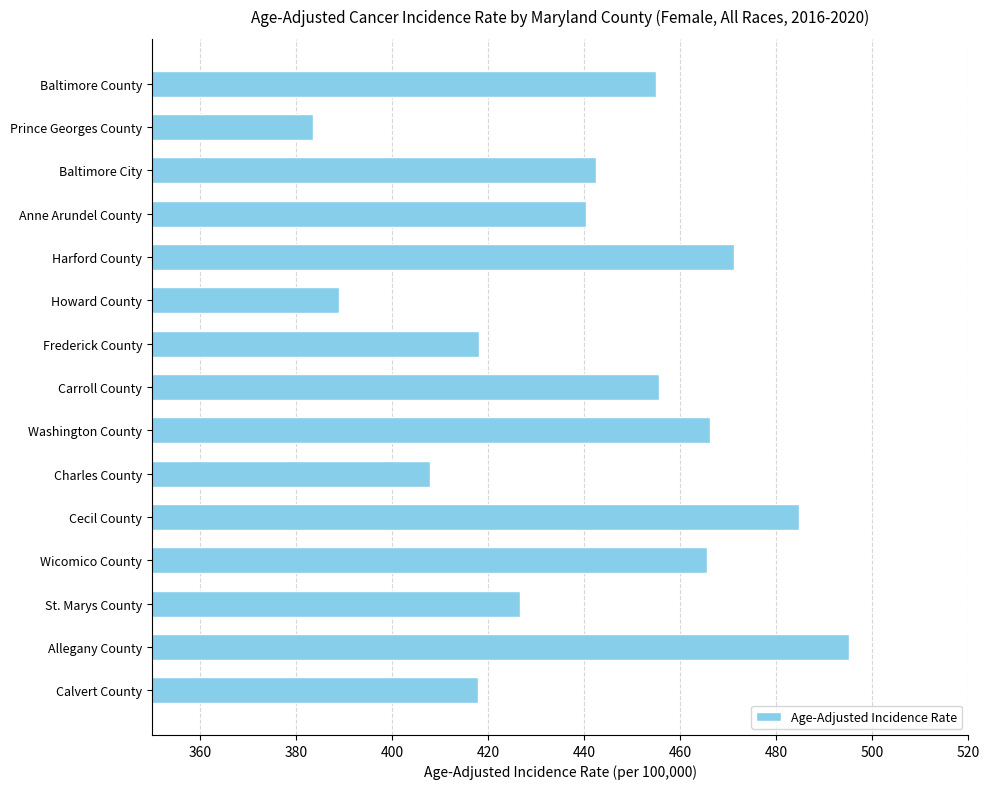

What is the label of the 9th bar from the bottom?

Frederick County